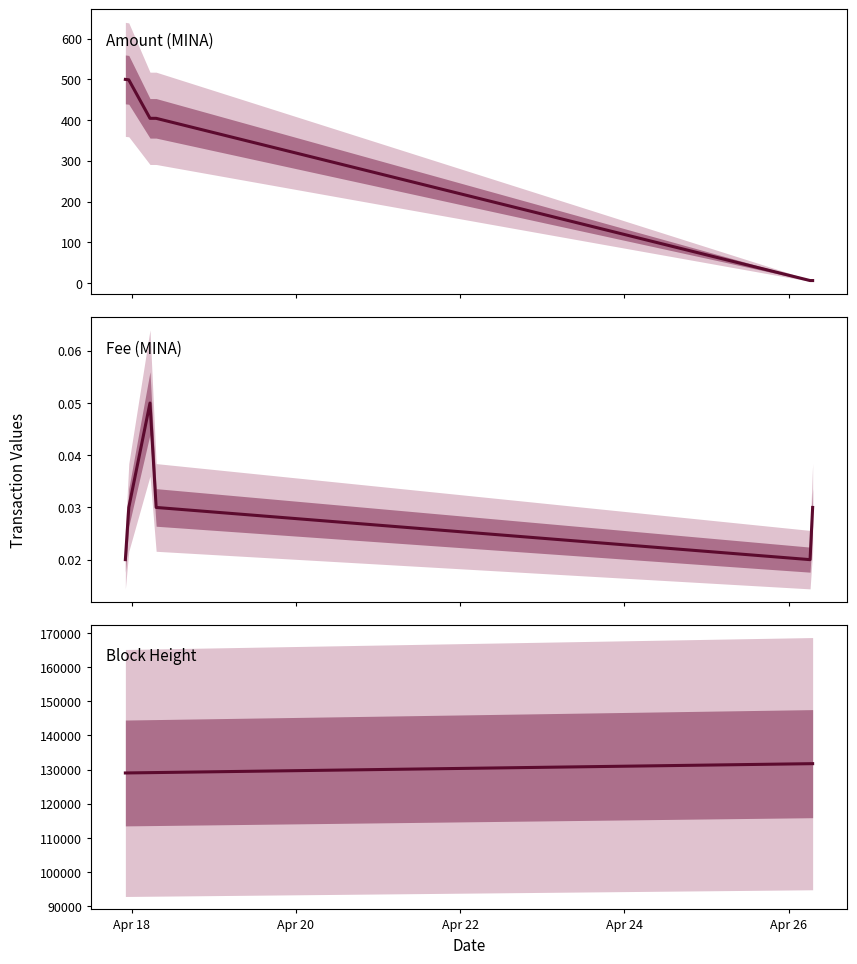

How many data points in Block Height are above 129153?

2